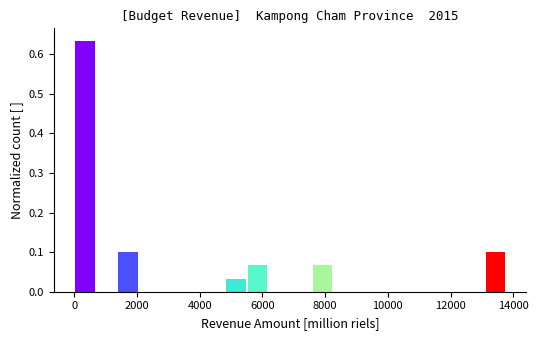

Around what value on the x-axis is the tallest bar? Give the approximate position of its centre, as read against the axis.

400